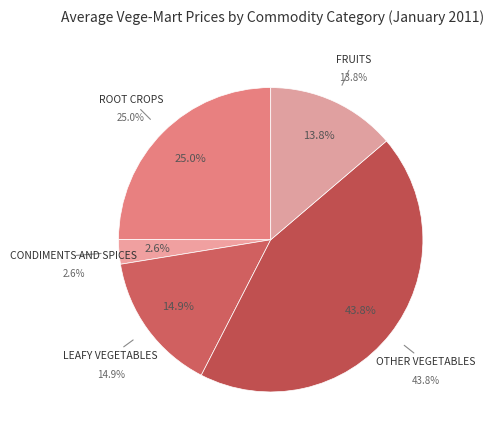

Does 14 represent more than half of the total?

No